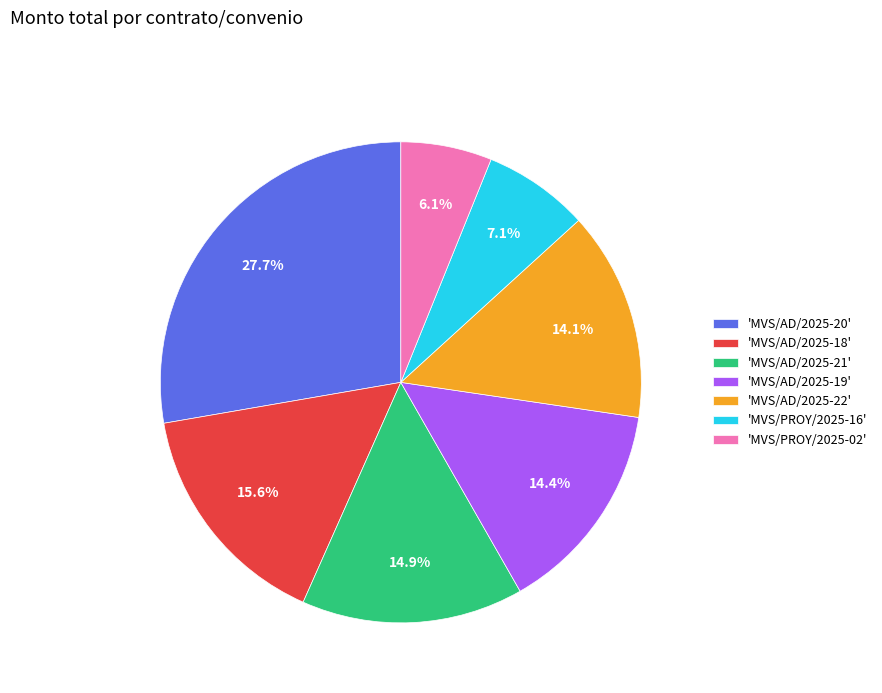

How much of the chart is everything except 'MVS/AD/2025-22'?

85.9%